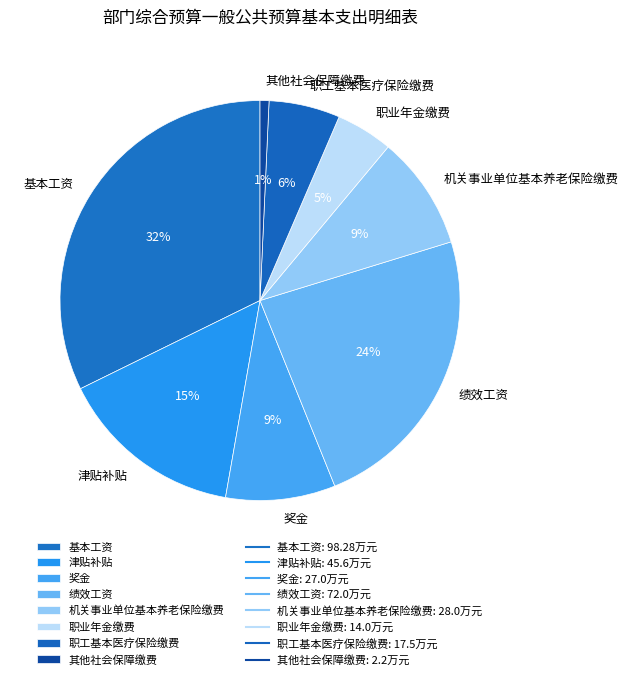

Does 奖金 account for over 50% of the chart?

No